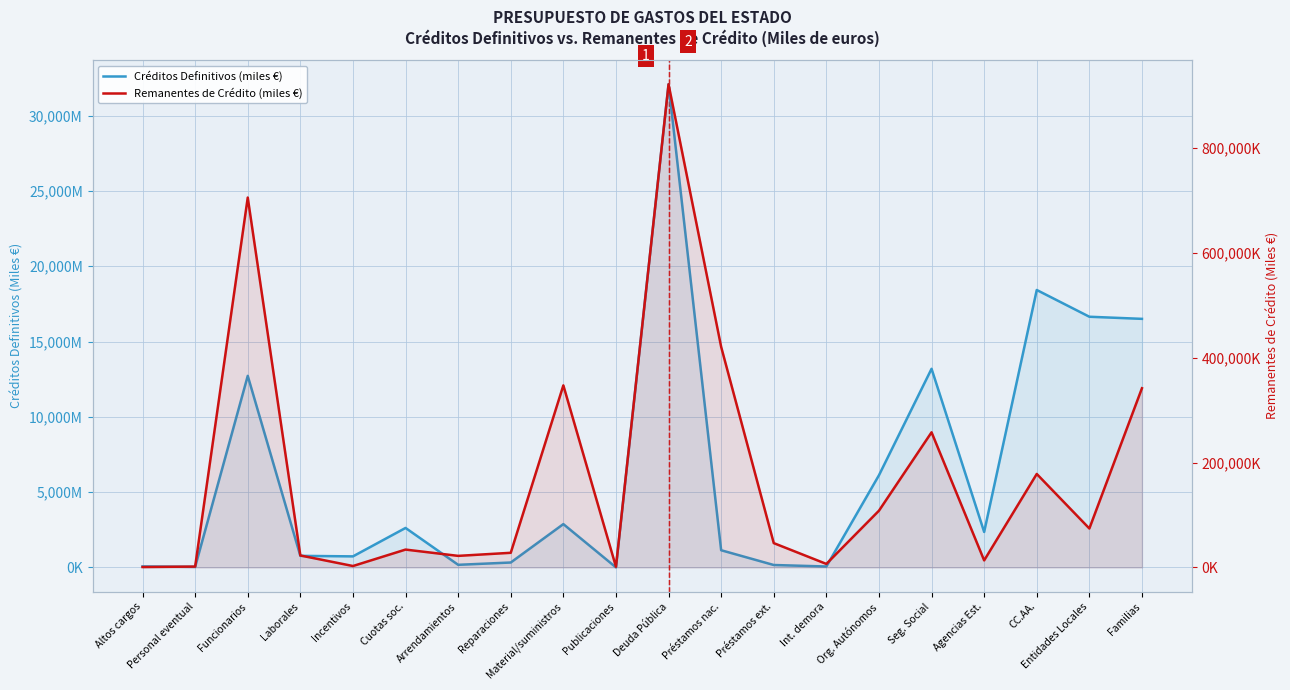

Which series has the widest spread of values?

Créditos Definitivos (miles €)